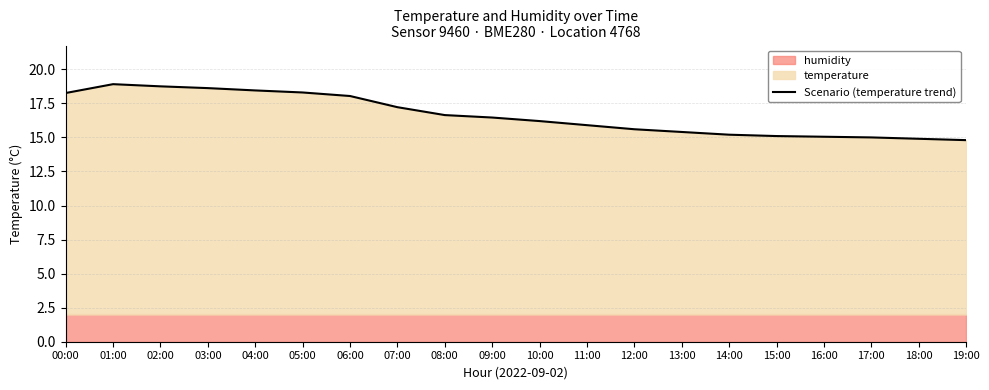

True or false: the data shows 16.6 at 08:00.

True